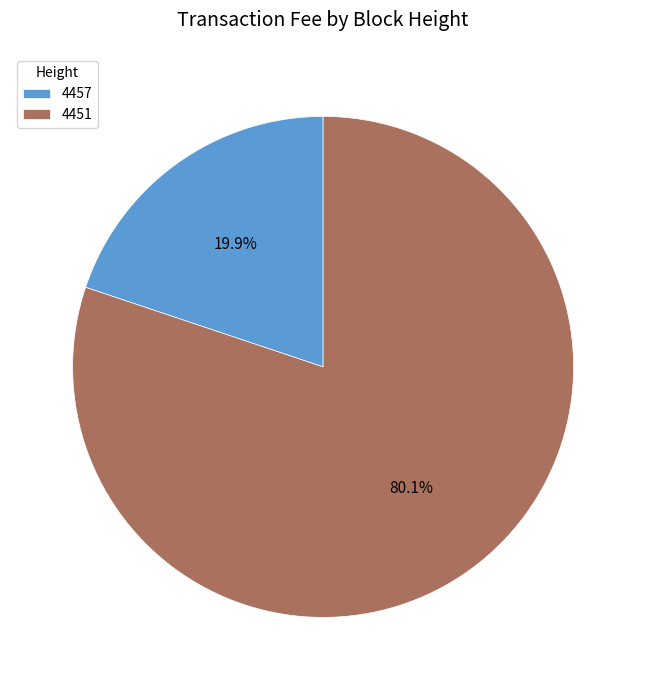

Is it true that 4457 is 30% of the pie?

False